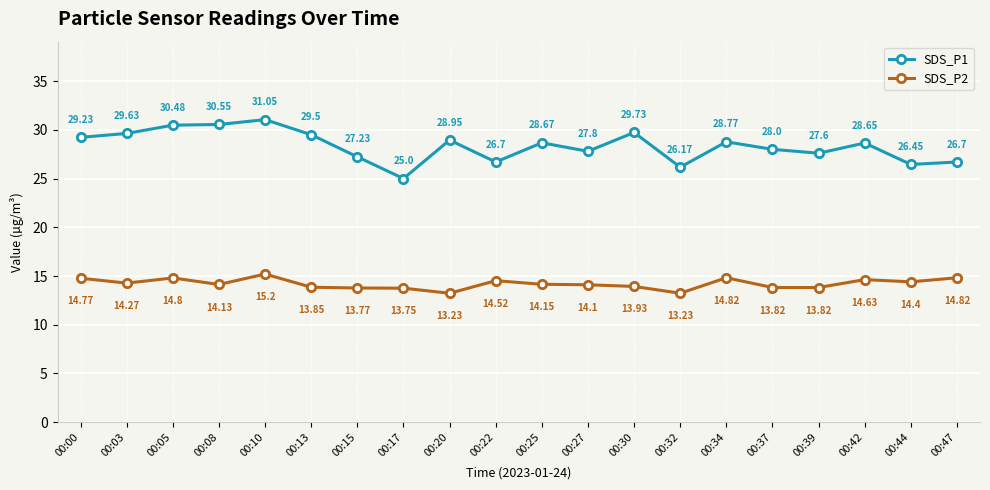

True or false: SDS_P2 and SDS_P1 intersect in this chart.

False